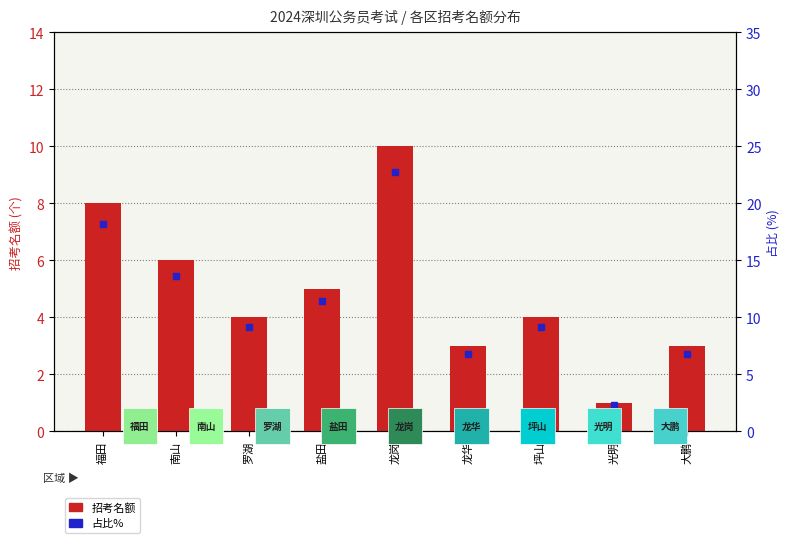

Which label corresponds to the smallest value in the chart?

光明